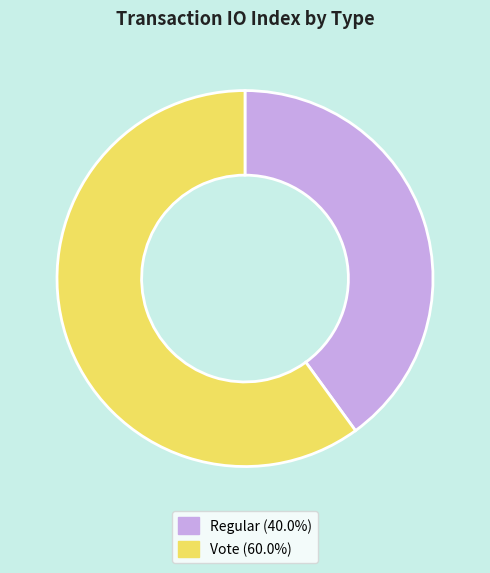

Combined, do Regular and Vote account for over 50%?

Yes